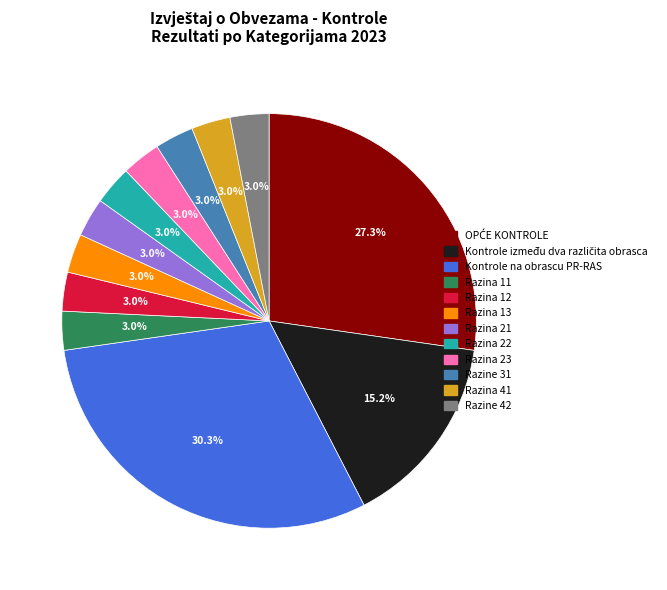

How many slices are in this pie chart?

12